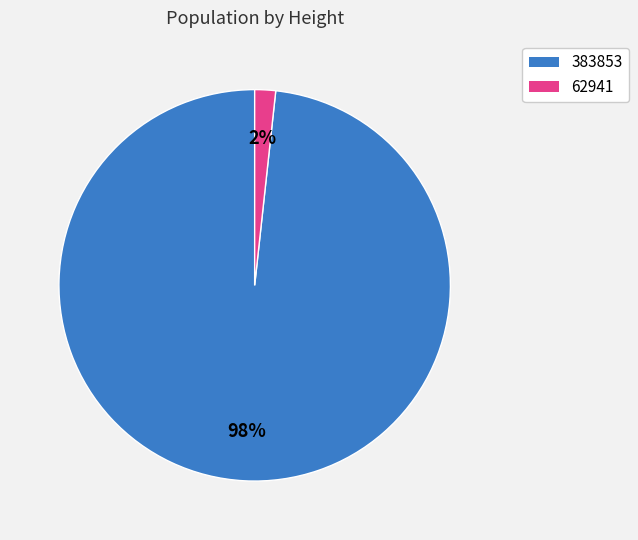

Rank the categories by value from highest to lowest.

383853, 62941